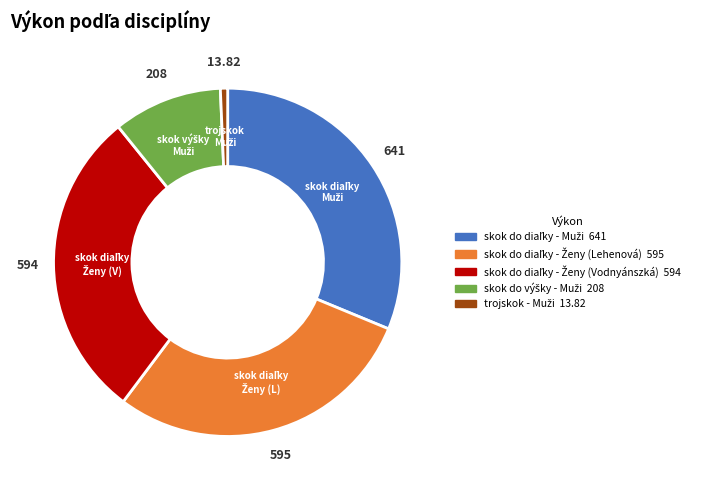

Is there a majority slice in this chart?

No